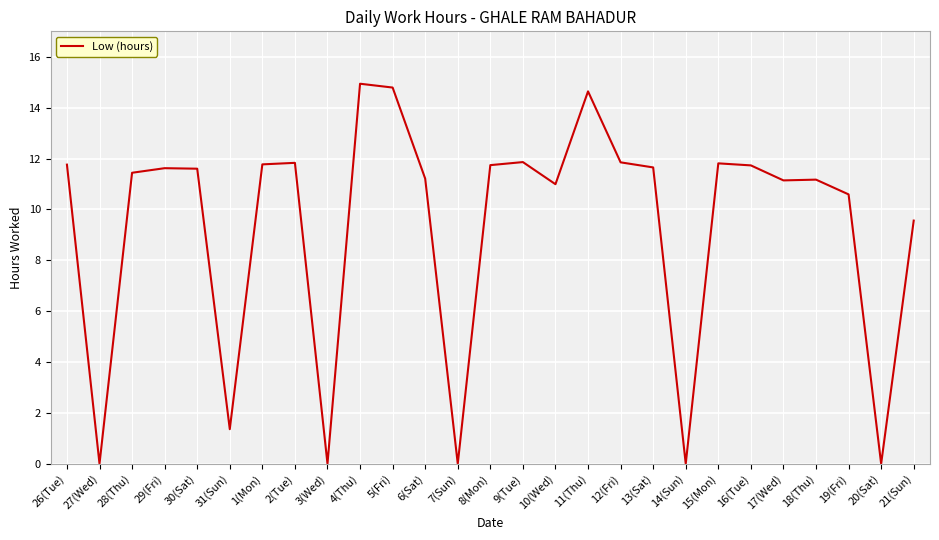

At which label is the value closest to 7?

21(Sun)